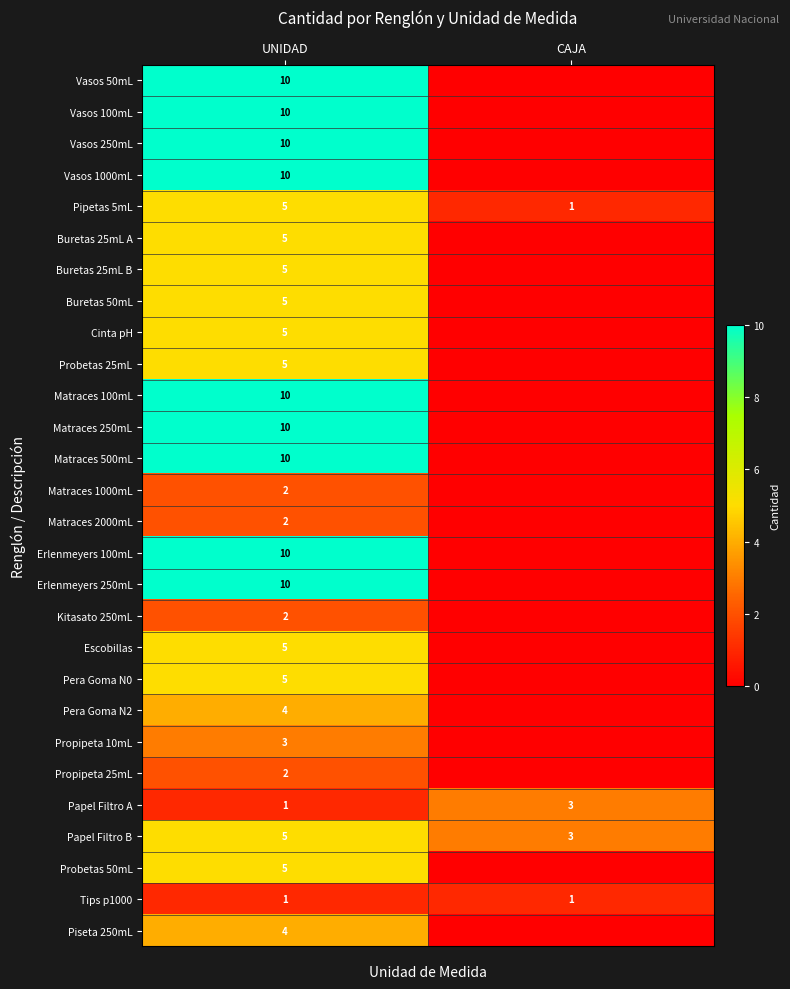

Which category has the highest value across all series?

UNIDAD